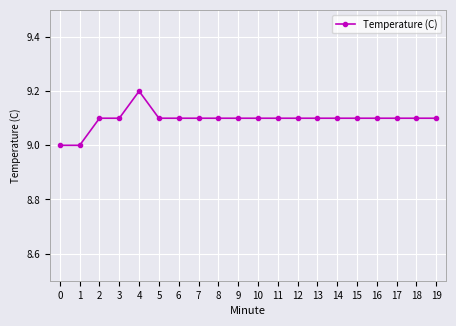

What is the value of the 17th point from the left?

9.1